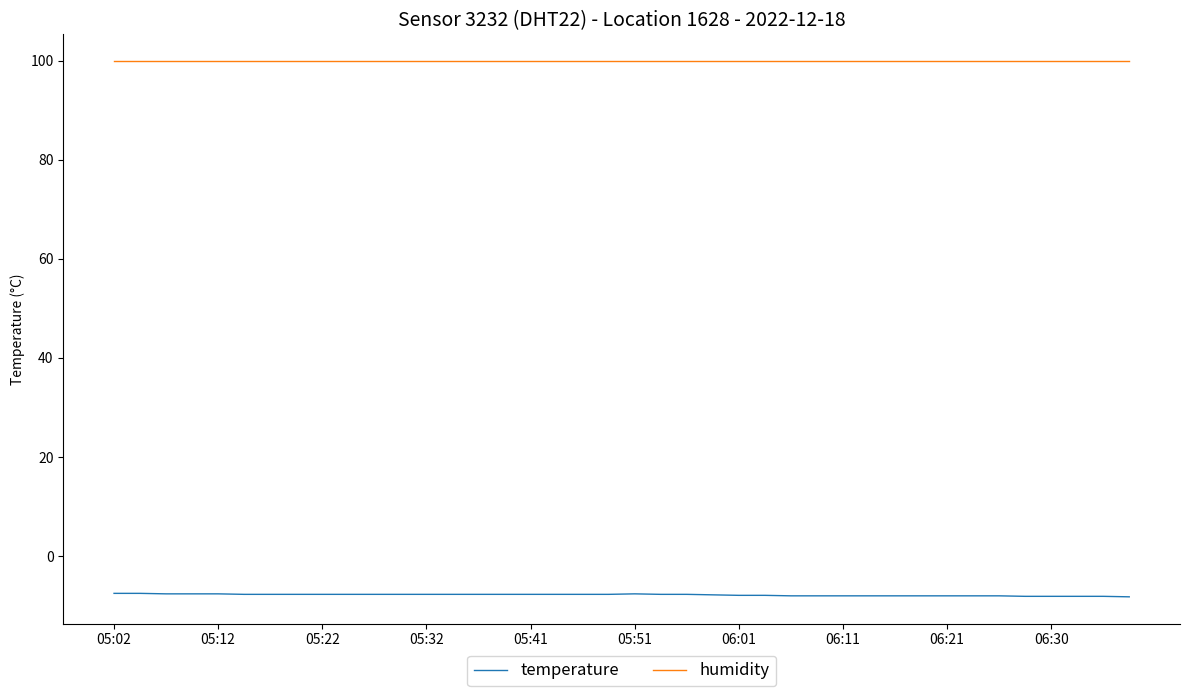

What are all the series names shown in the legend?

temperature, humidity